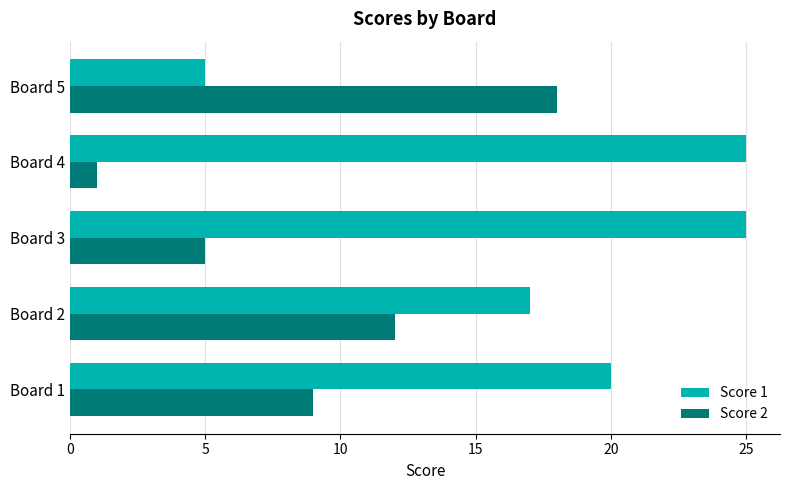

True or false: Score 2 has a value of 3 at Board 1.

False